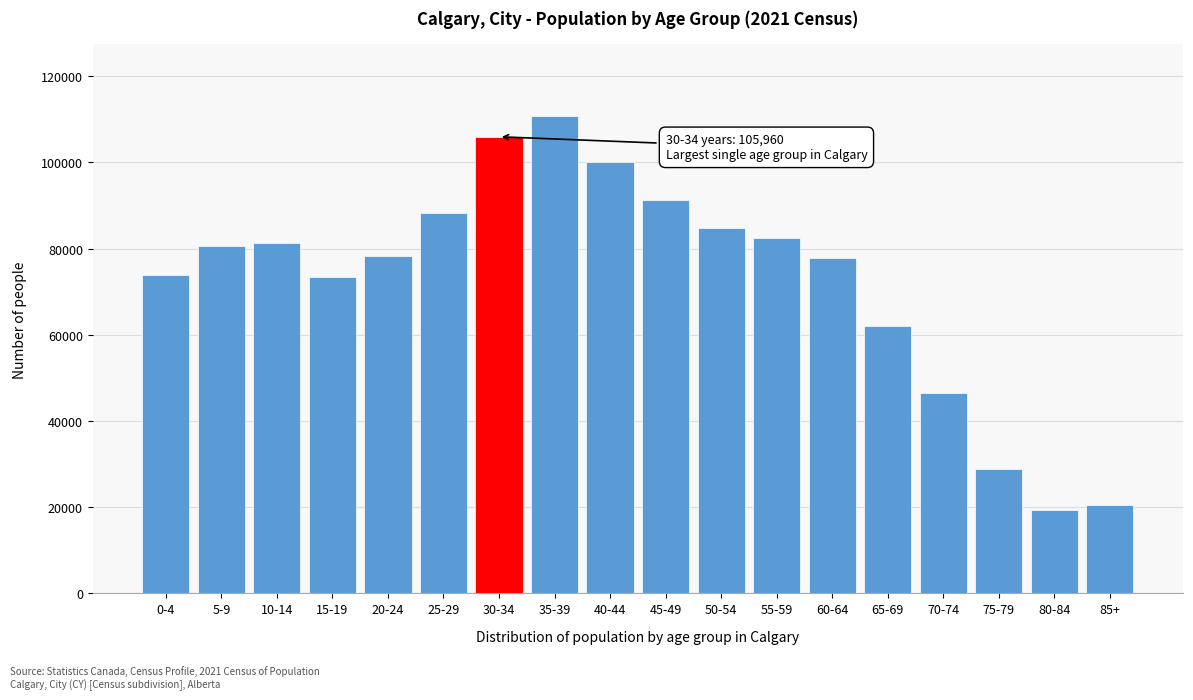

Where is the data nearest to the value 65085?

65-69